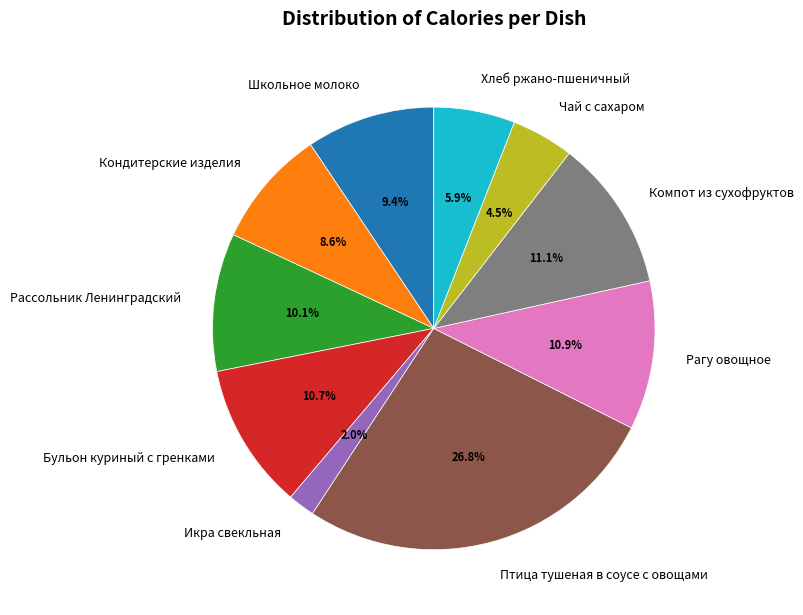

To the nearest percent, what percentage of the pie is Школьное молоко?

9%